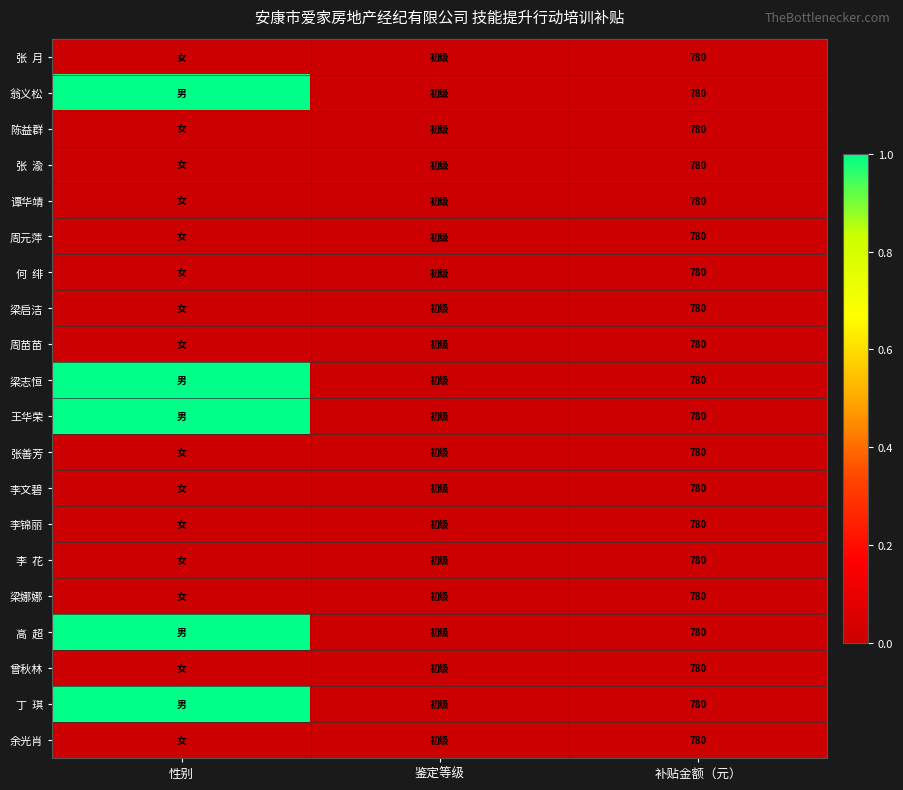

At how many categories does at least one series exceed 0?

1